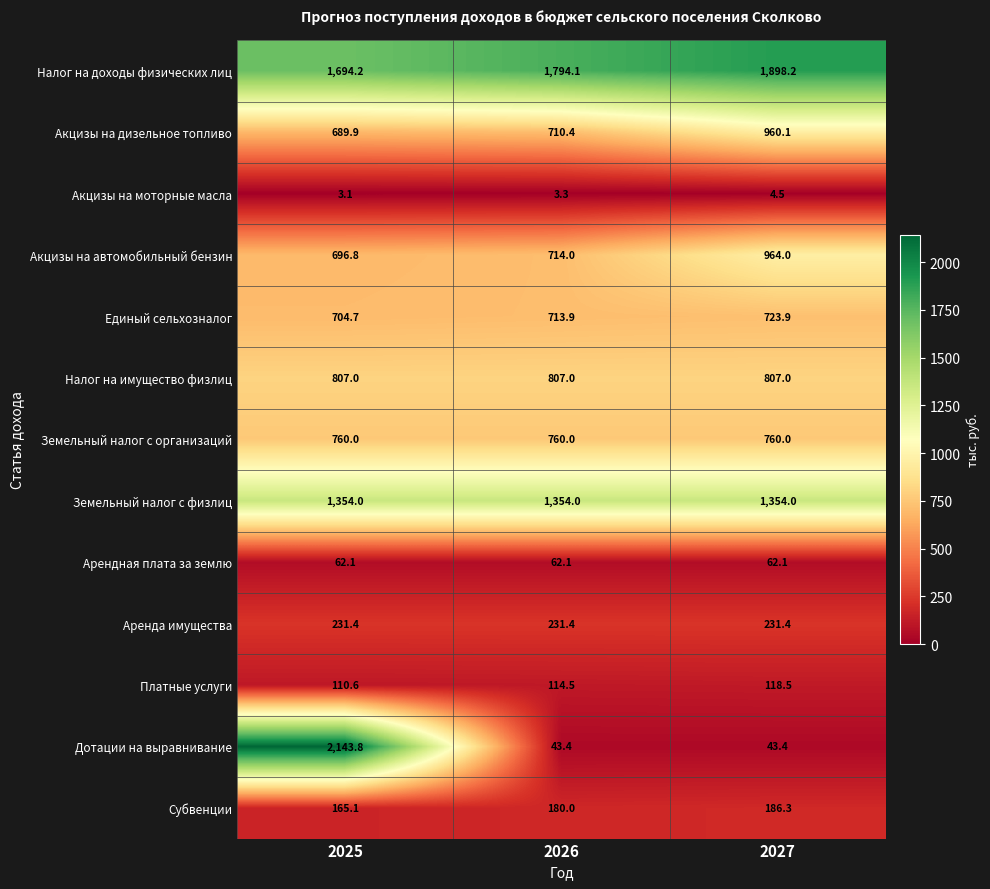

At which category does the chart reach its peak across all series?

2025